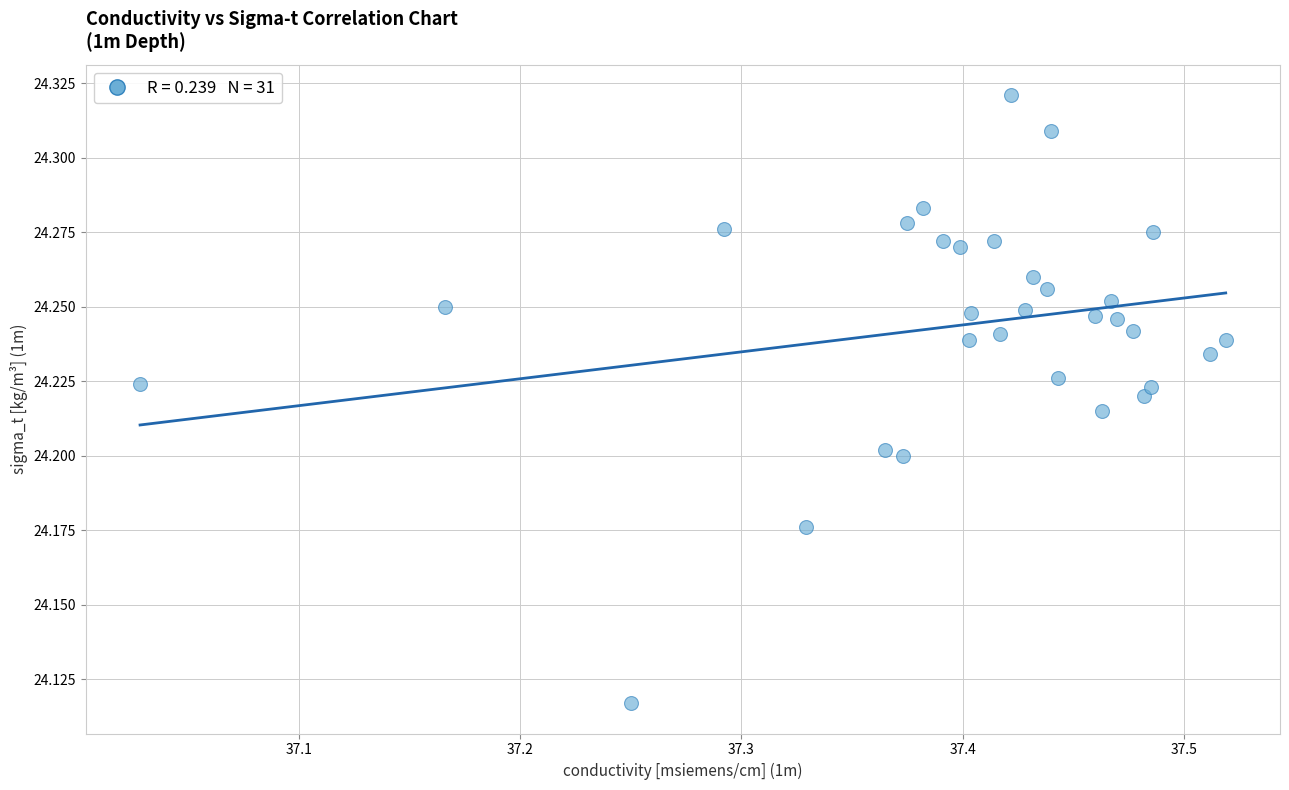

What is the range of X values (max minus min)?

0.5